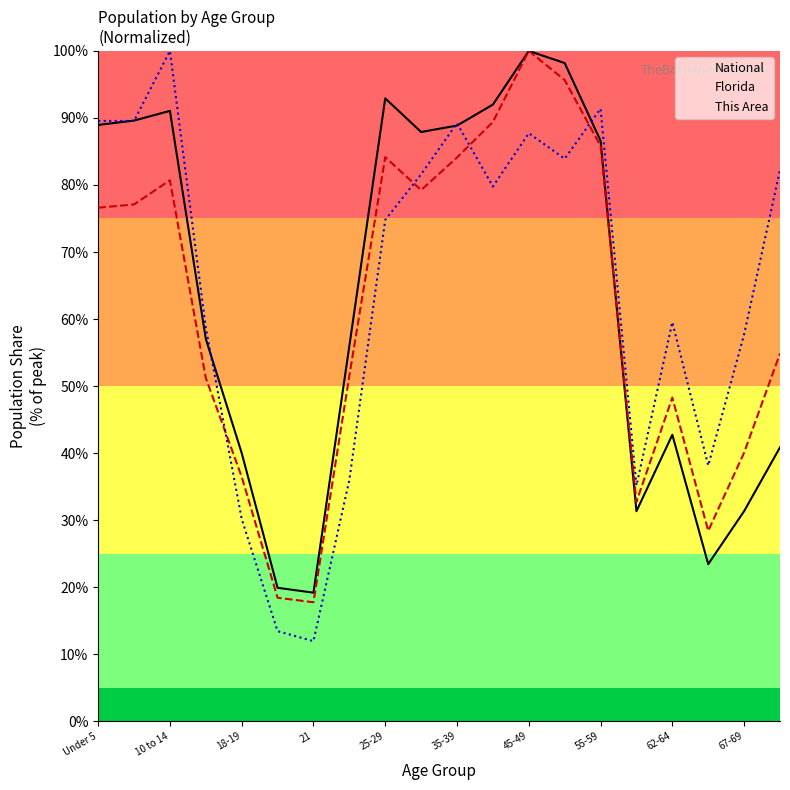

What is the difference between the Florida values at 45-49 and 62-64?

51.7